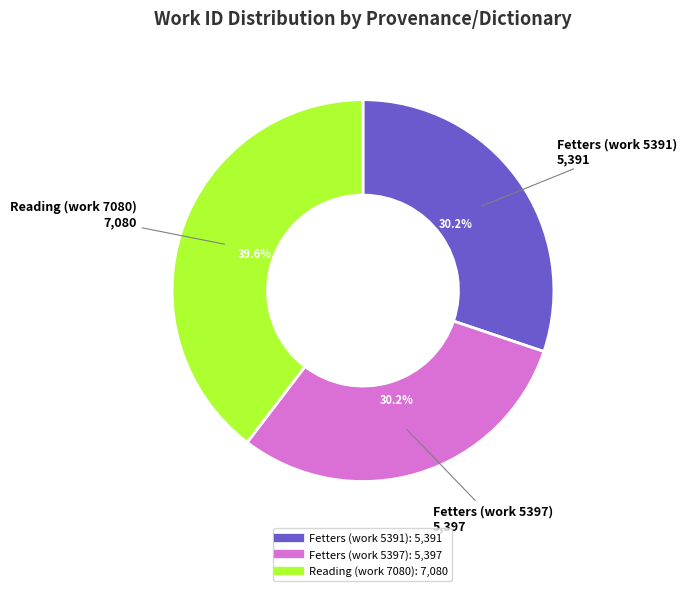

Does Fetters (work 5391) account for over 50% of the chart?

No